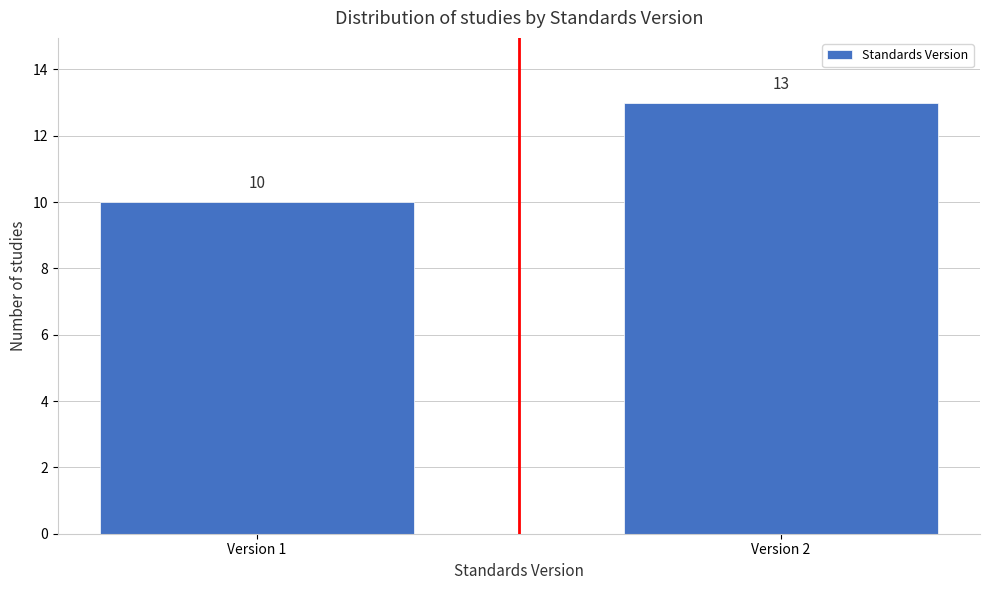

Reading left to right, extract all data points from this chart.

10	13